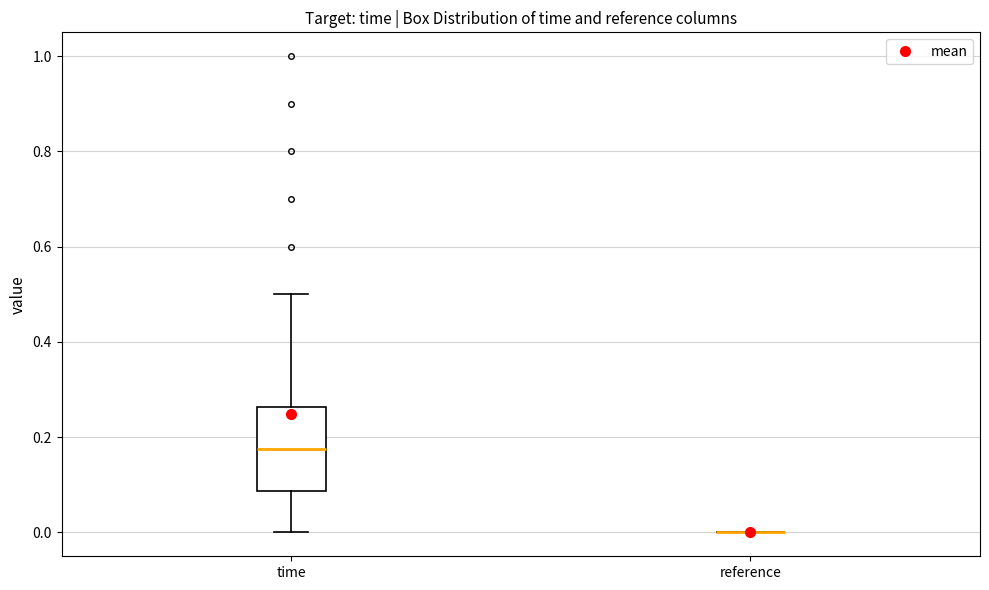

Reading left to right, read every box against the y-axis: the position of its median line, the range the box covers, and the ends of its whiskers. The values are not printed on the chart, so give them approximately, as read against the axis.

time: median 0.18, box 0.08 to 0.26, whiskers 0.00 to 0.50
reference: box collapsed to a line at 0.00, whiskers 0.00 to 0.00